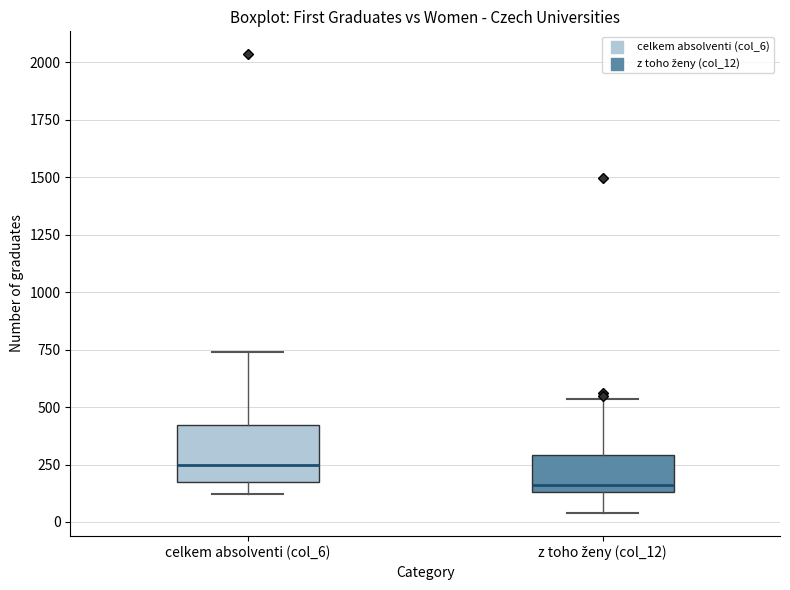

Reading left to right, read every box against the y-axis: the position of its median line, the range the box covers, and the ends of its whiskers. The values are not printed on the chart, so give them approximately, as read against the axis.

celkem absolventi (col_6): median 250, box 150 to 400, whiskers 100 to 750
z toho ženy (col_12): median 150 (just above the box's lower edge), box 150 to 300, whiskers 50 to 550